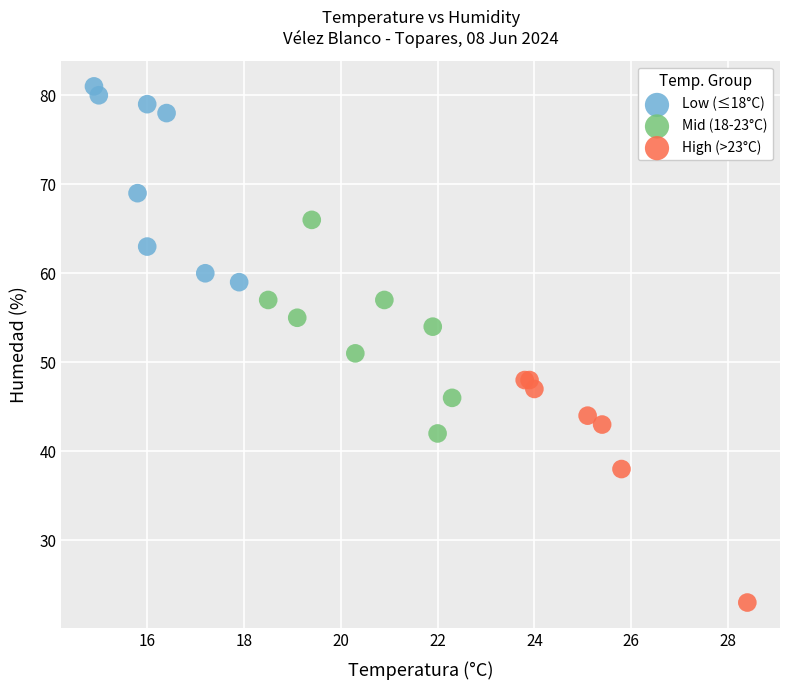

Which series contains the lowest Y value?

High (>23°C)